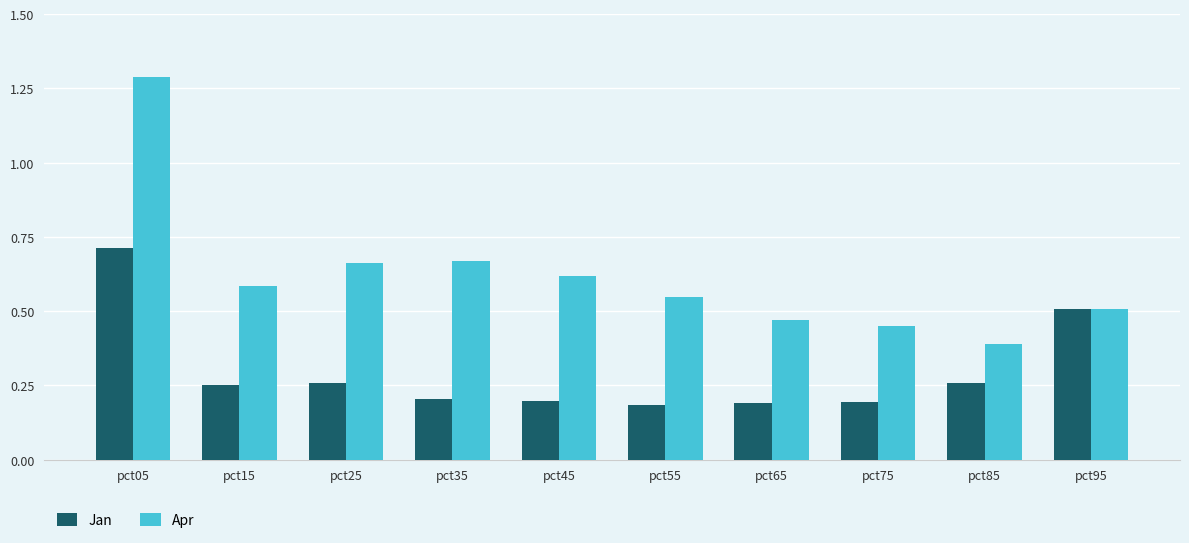

Rank the series at pct65 from highest to lowest value.

Apr, Jan